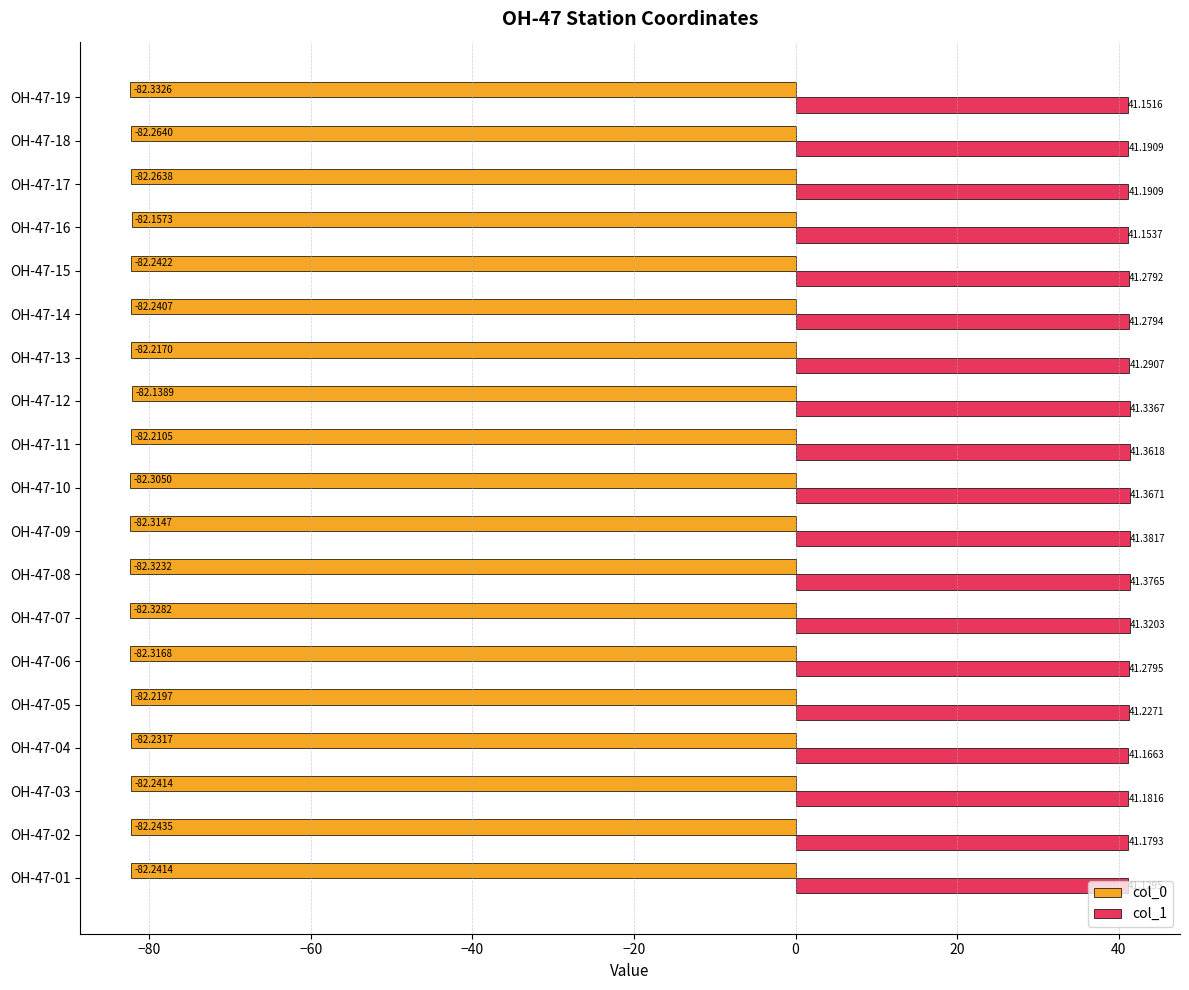

Count the number of categories in the chart.

19